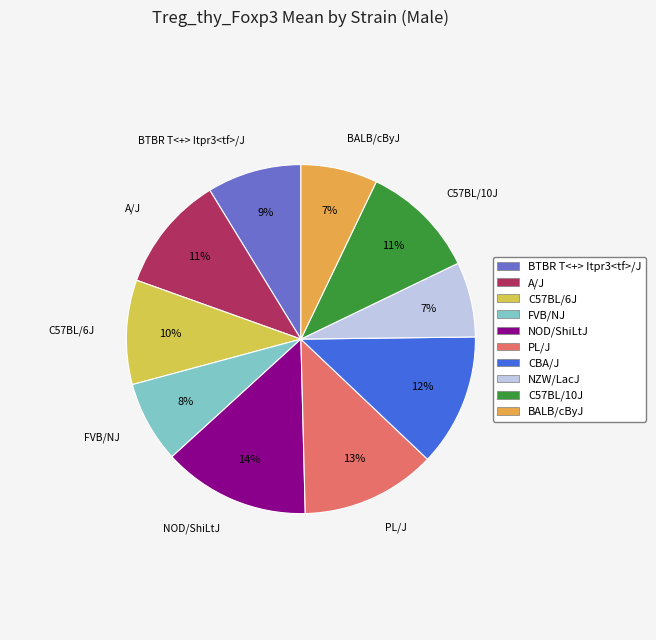

Is it true that A/J is 17% of the pie?

False